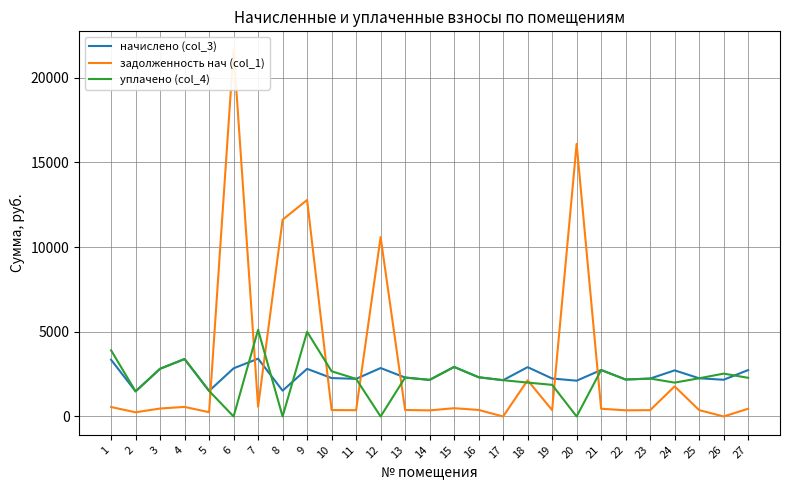

What are all the series names shown in the legend?

начислено (col_3), задолженность нач (col_1), уплачено (col_4)